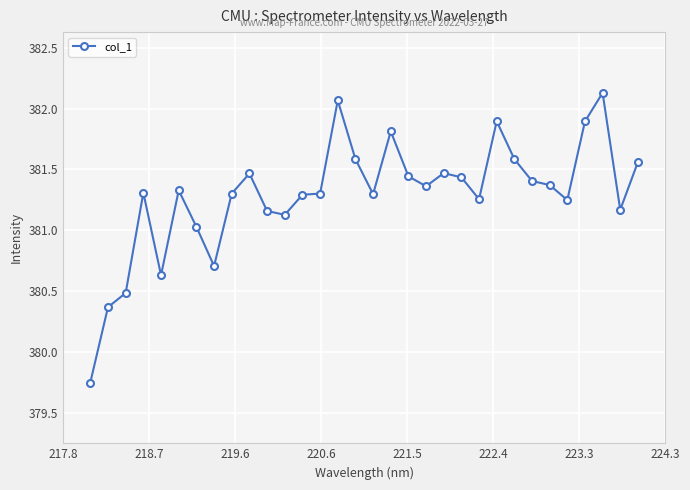

How many lines are shown in the chart?

1